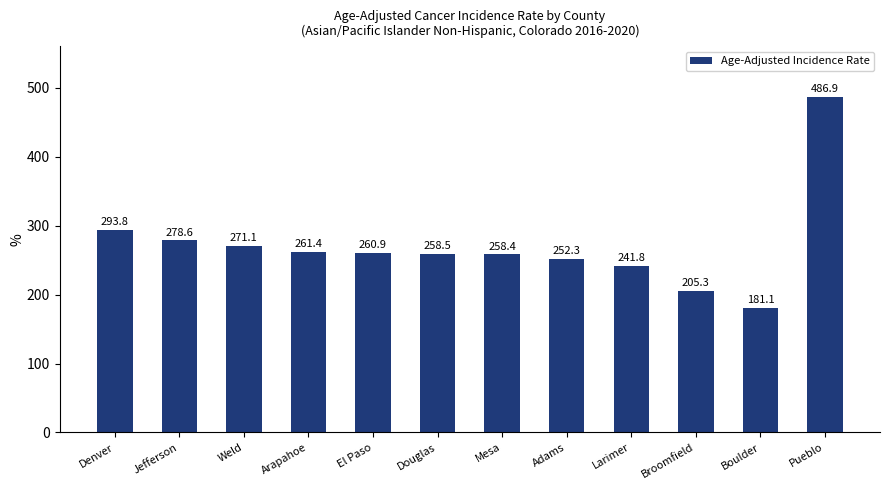

Reading right to left, transcribe all the data shown in this chart.

486.9	181.1	205.3	241.8	252.3	258.4	258.5	260.9	261.4	271.1	278.6	293.8